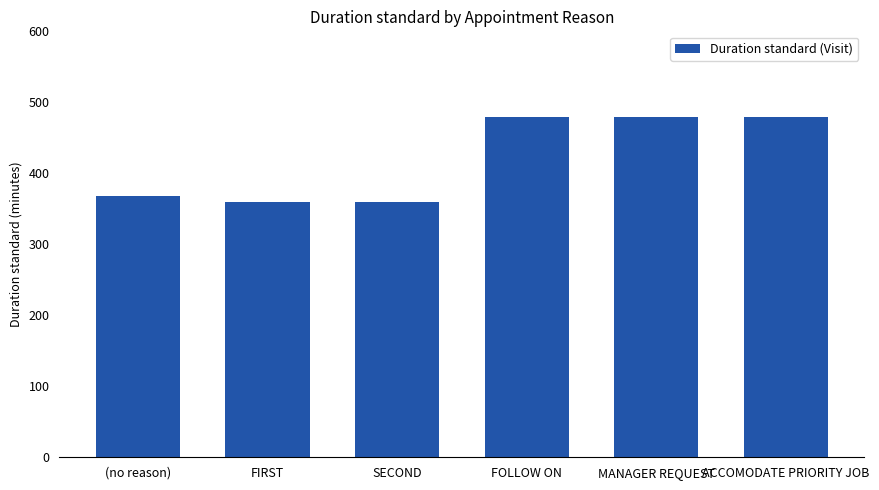

Reading left to right, list all the values displayed in this chart.

368	360	360	480	480	480